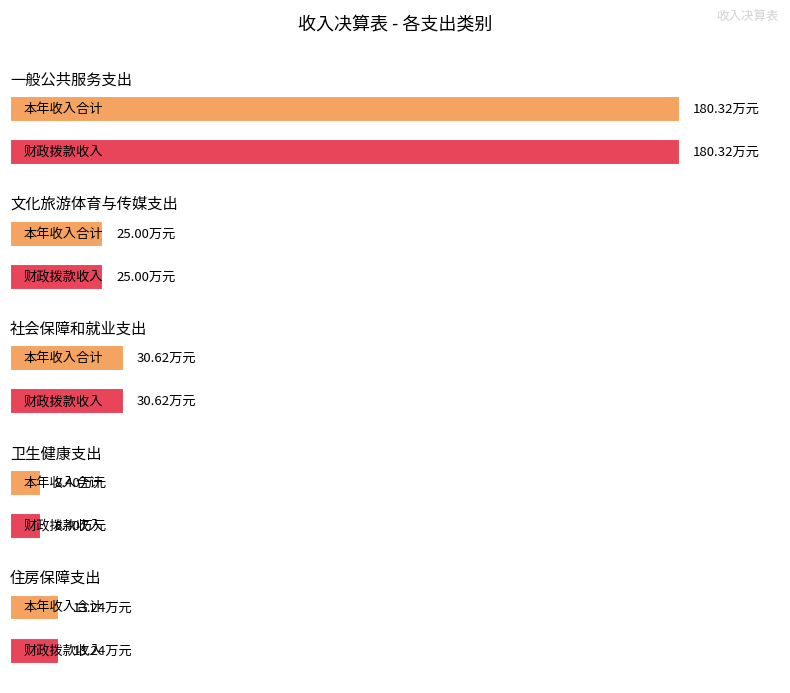

Which series has the largest range (max minus min)?

本年收入合计